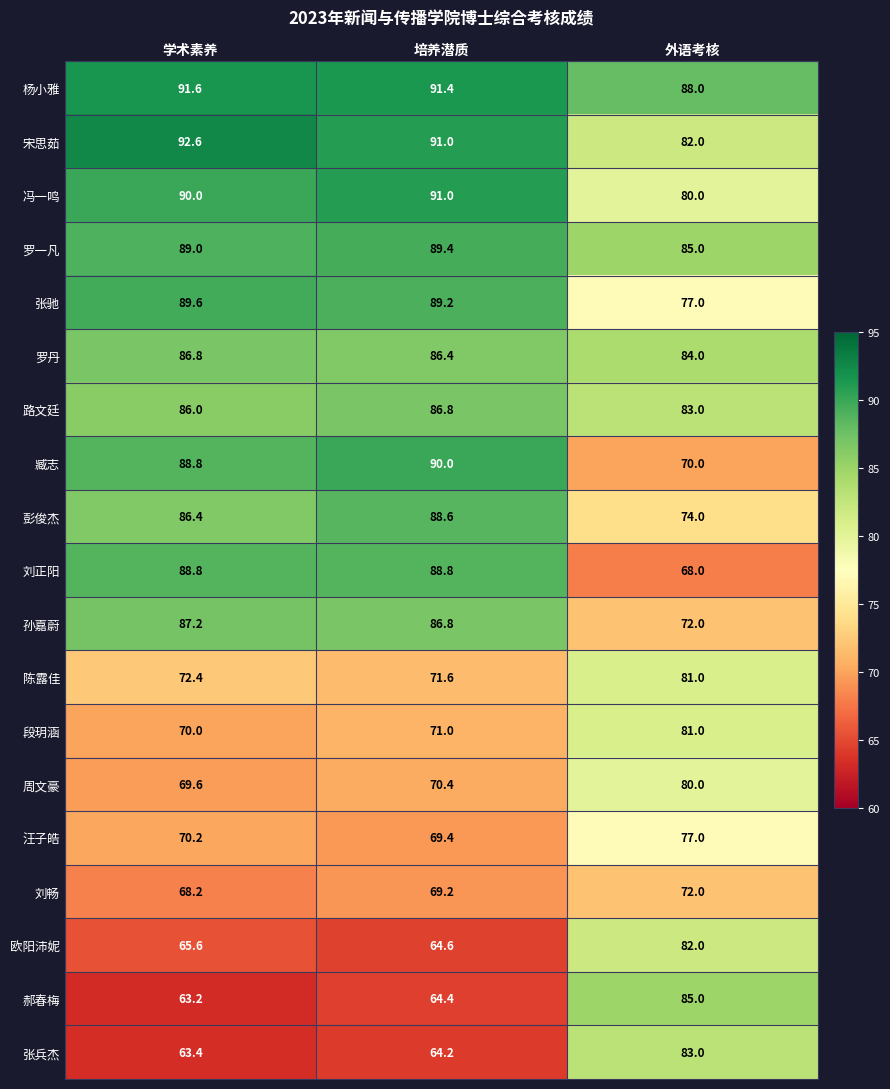

What is the total value across all series at 学术素养?

1519.4